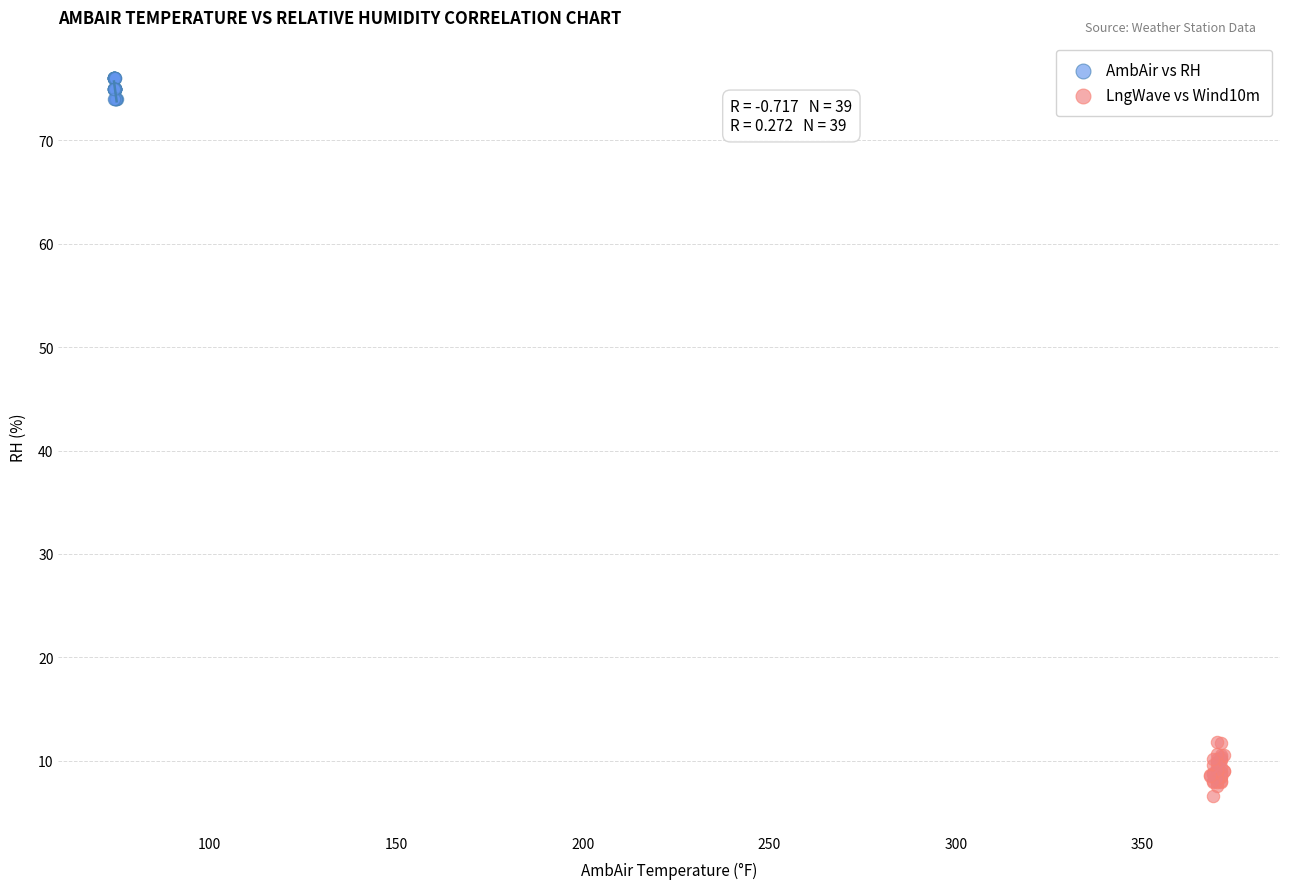

Which series reaches the minimum Y coordinate?

LngWave vs Wind10m